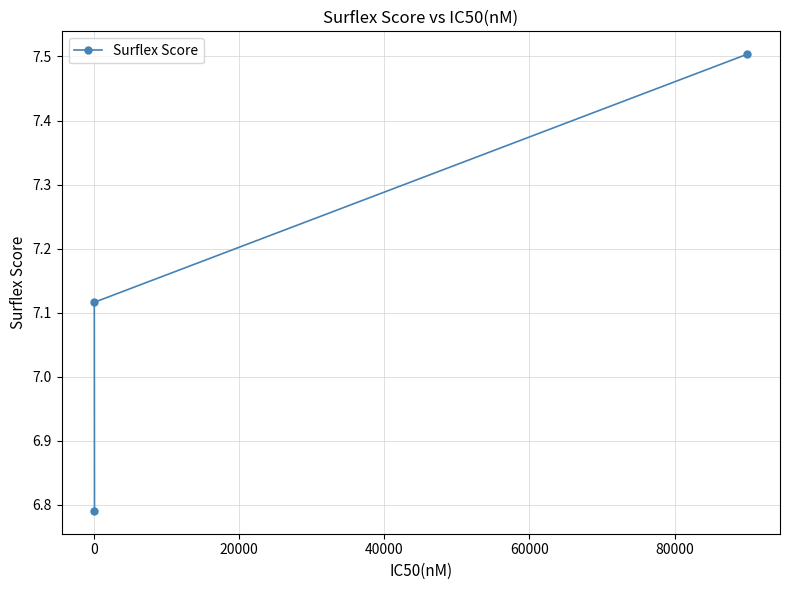

What is the maximum value shown in the chart?

7.5